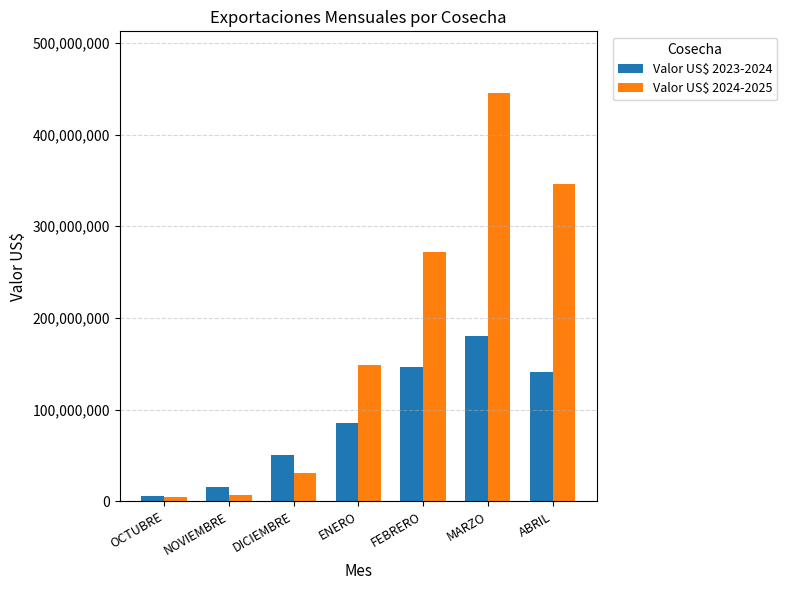

What is the sum of all Valor US$ 2023-2024 values?

626579788.5